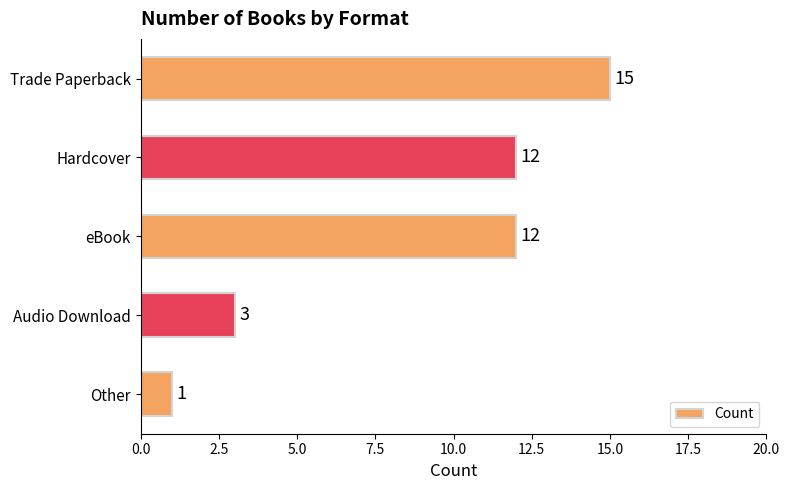

Count the values in the range 3 to 12.

3